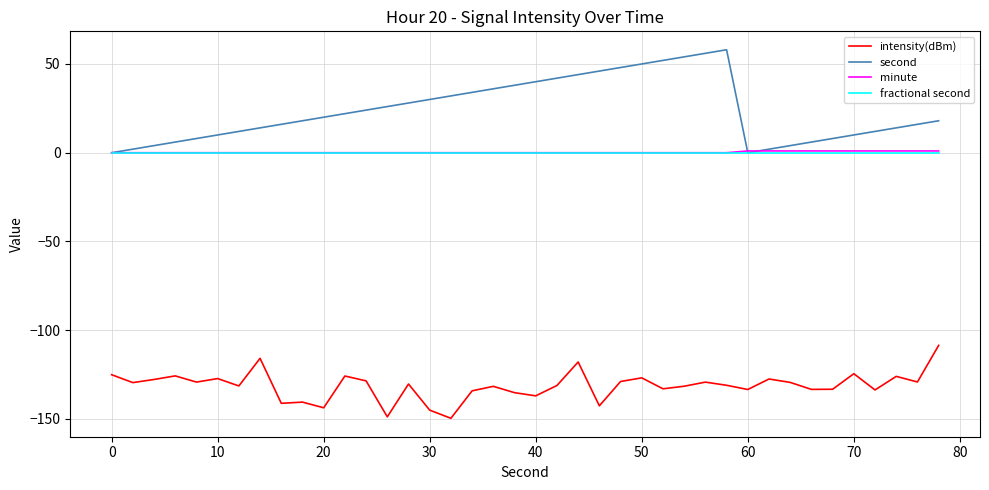

True or false: fractional second and intensity(dBm) intersect in this chart.

False